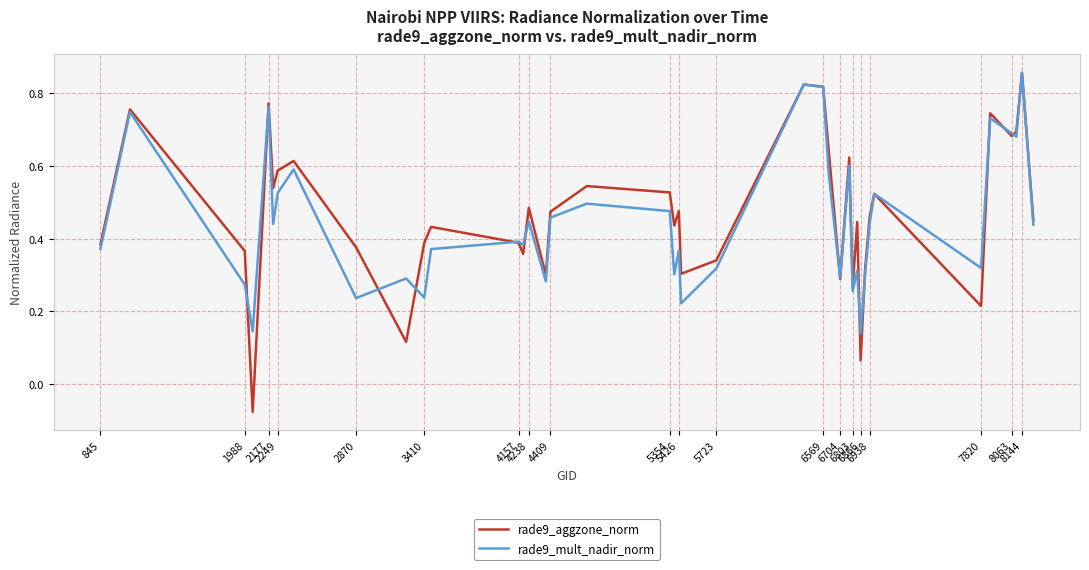

Which series has the largest range (max minus min)?

rade9_aggzone_norm